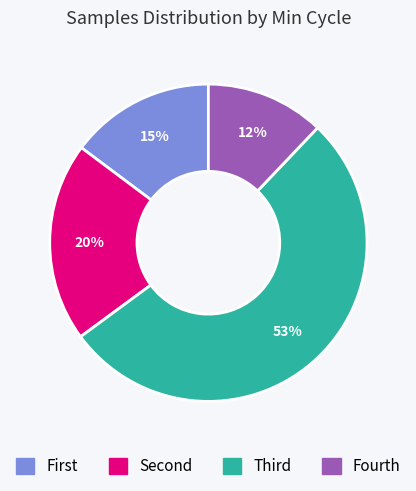

Which category accounts for the majority?

Third